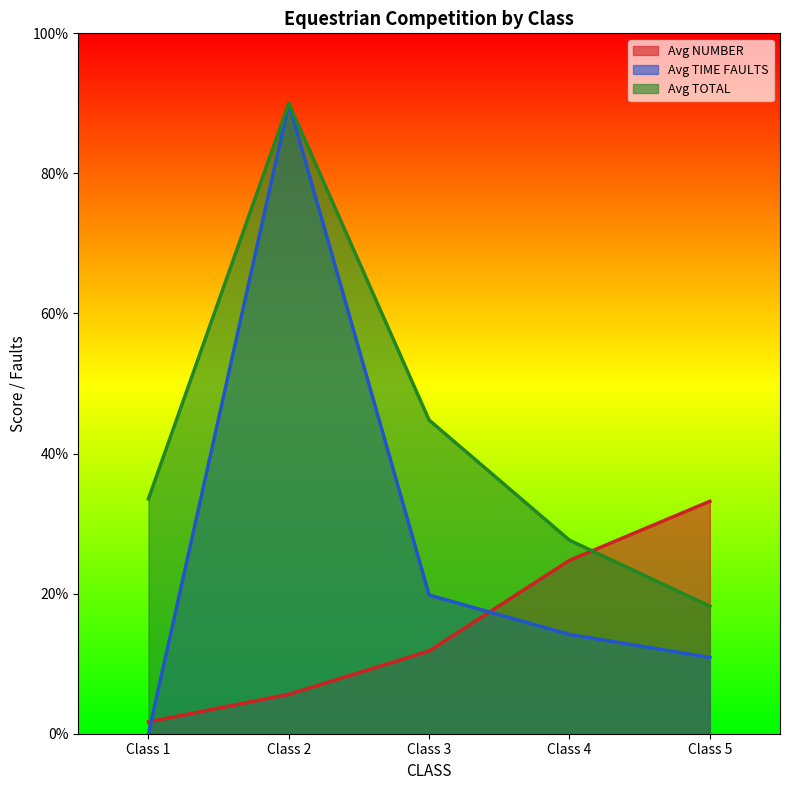

How many data points in Avg NUMBER are above 11?

3